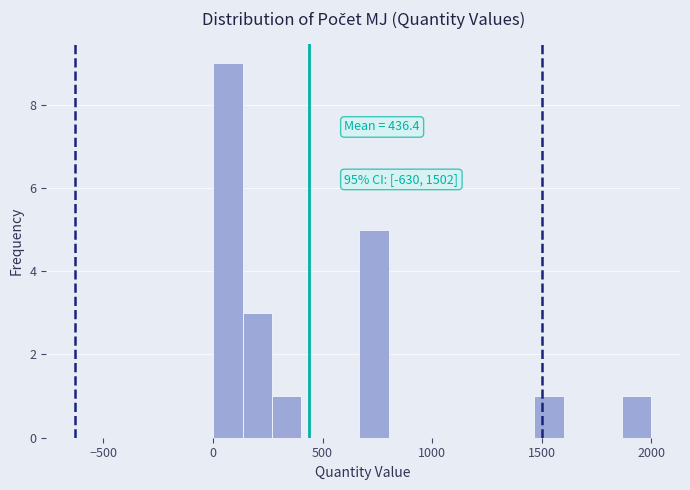

Read against the x-axis, roughly where is the centre of the tallest bar?

50